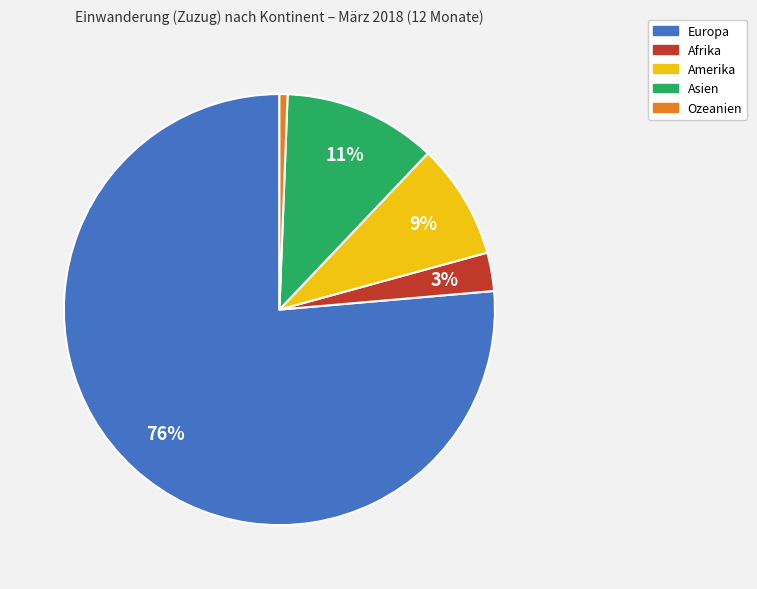

Do Europa and Amerika together represent more than half of the pie?

Yes